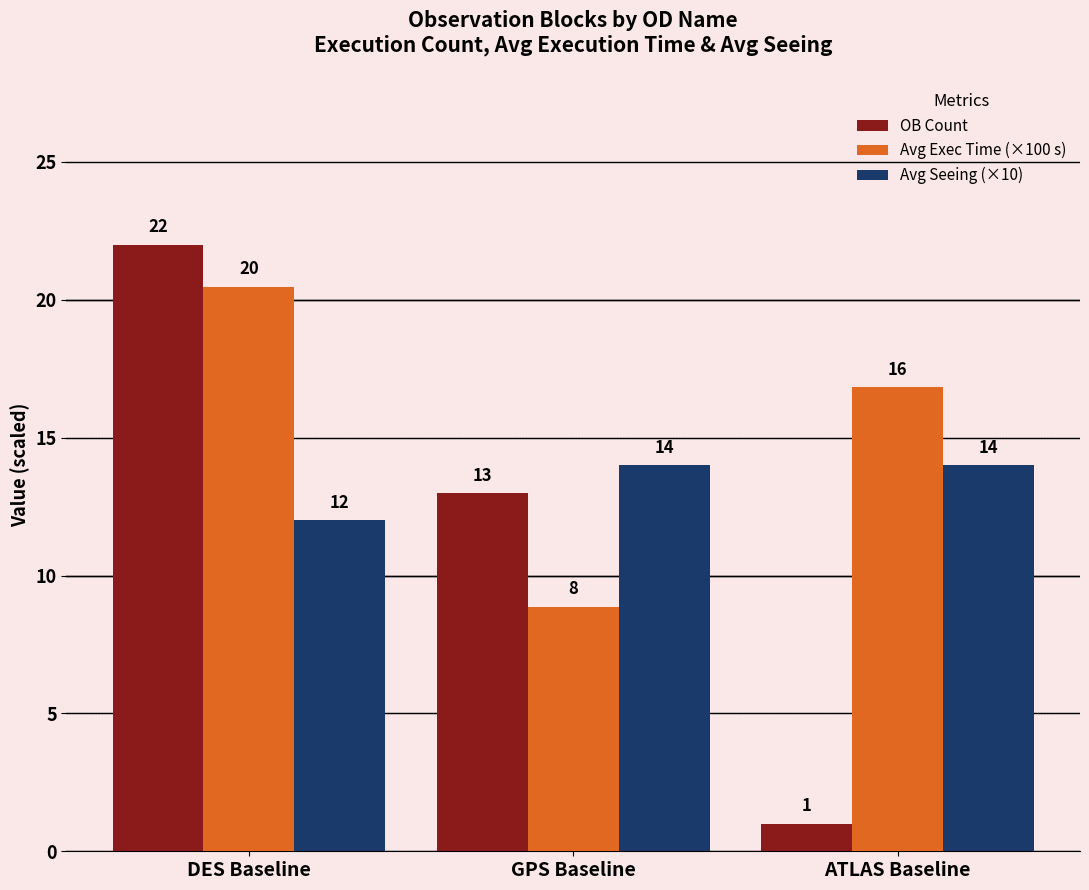

What is the greatest value displayed?

22.0